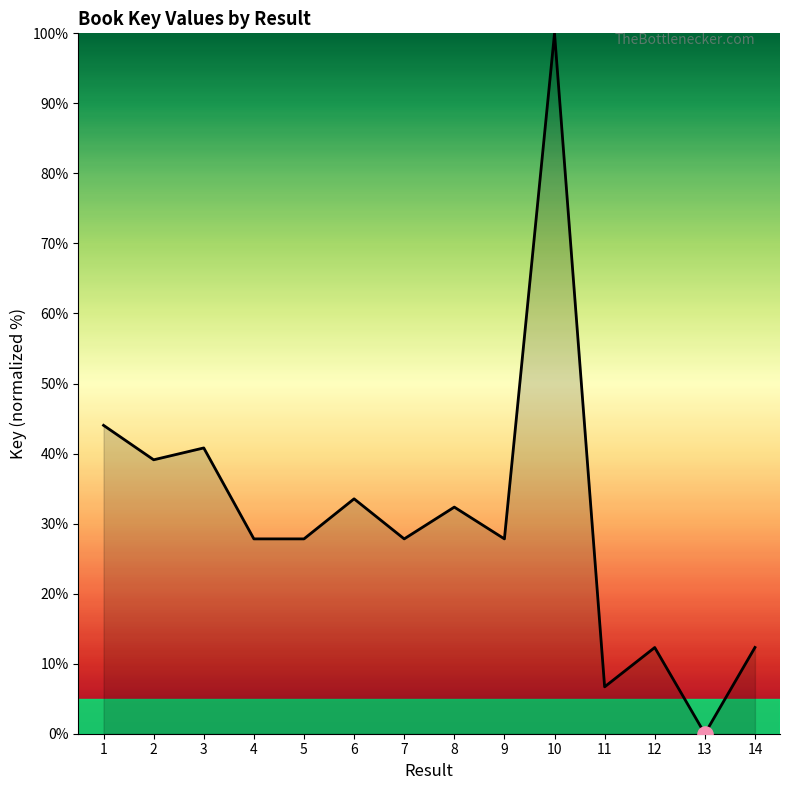

What is the ratio of the value at 8 to the value at 7?

1.2